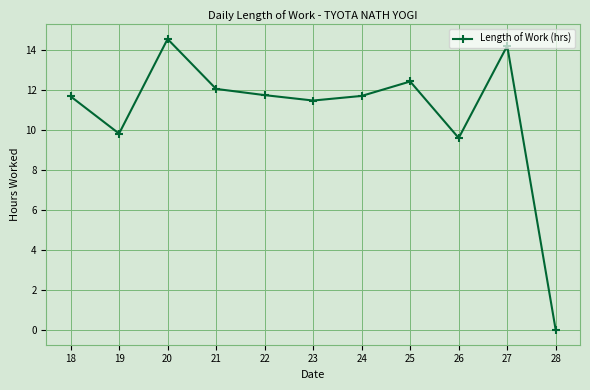

What is the value of the 10th point from the left?

14.2